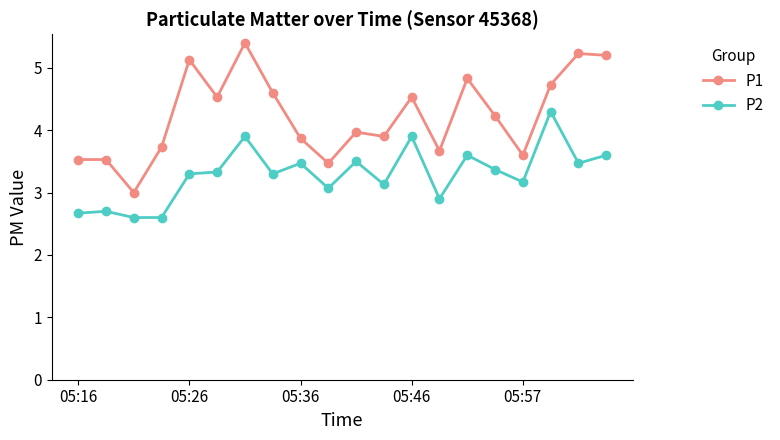

List the series in order of their overall mean, lowest first.

P2, P1